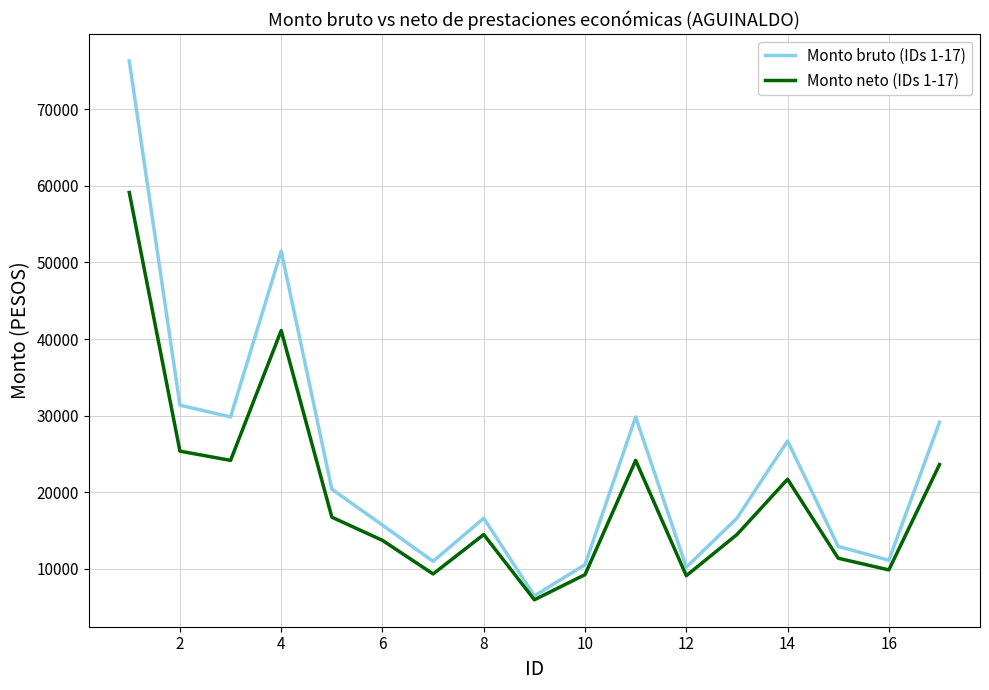

List the series in order of their overall mean, highest first.

Monto bruto (IDs 1-17), Monto neto (IDs 1-17)